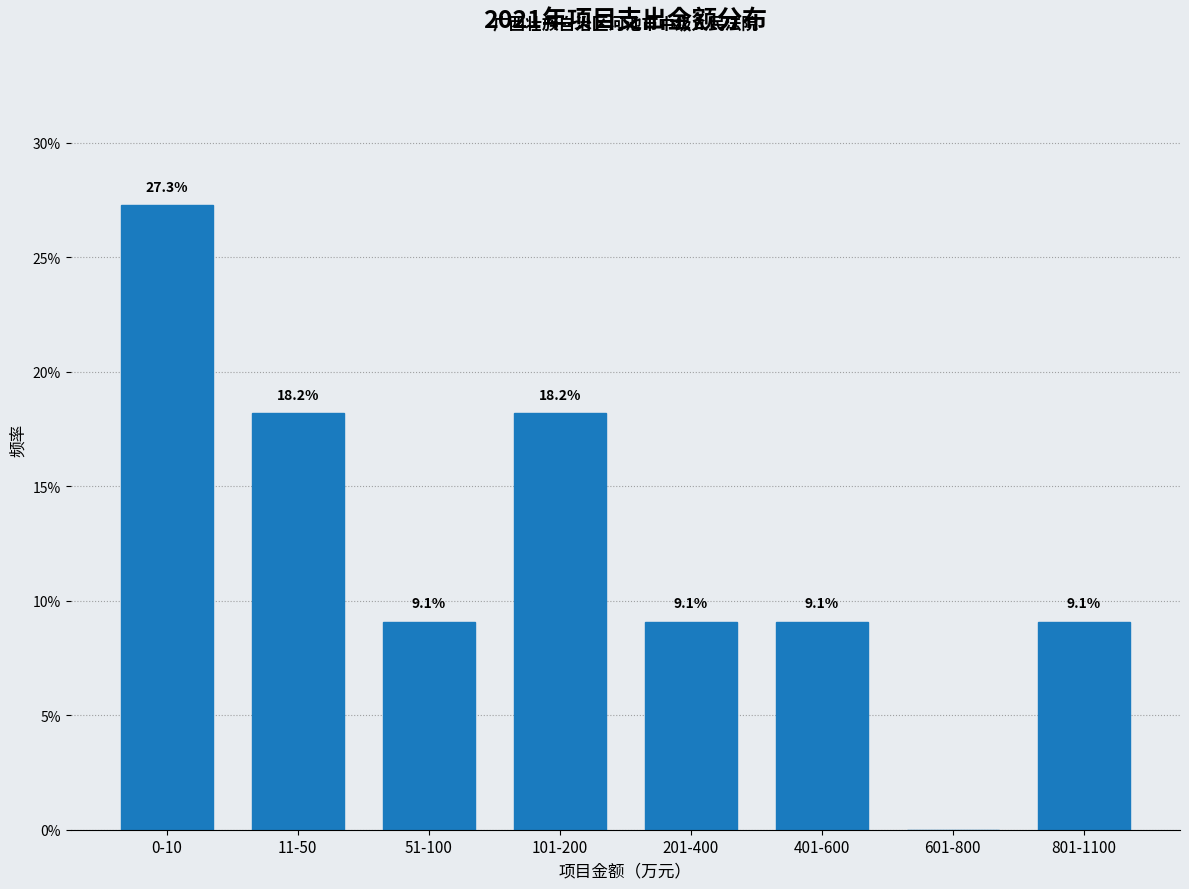

Reading right to left, extract all data points from this chart.

801-1100=9.1	601-800=0.0	401-600=9.1	201-400=9.1	101-200=18.2	51-100=9.1	11-50=18.2	0-10=27.3